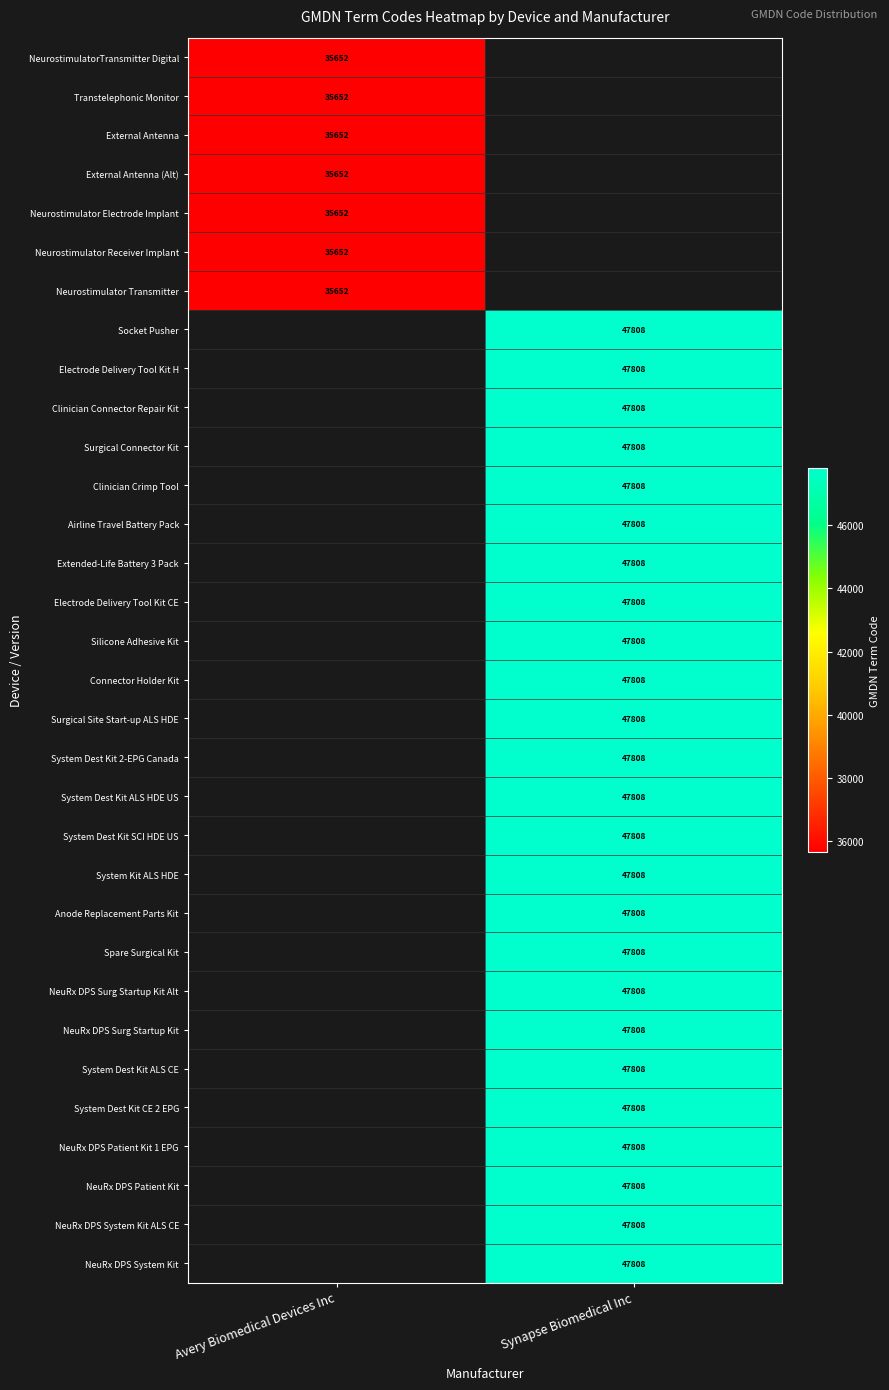

Is it true that Surgical Site Start-up ALS HDE equals 47808 at Synapse Biomedical Inc?

True